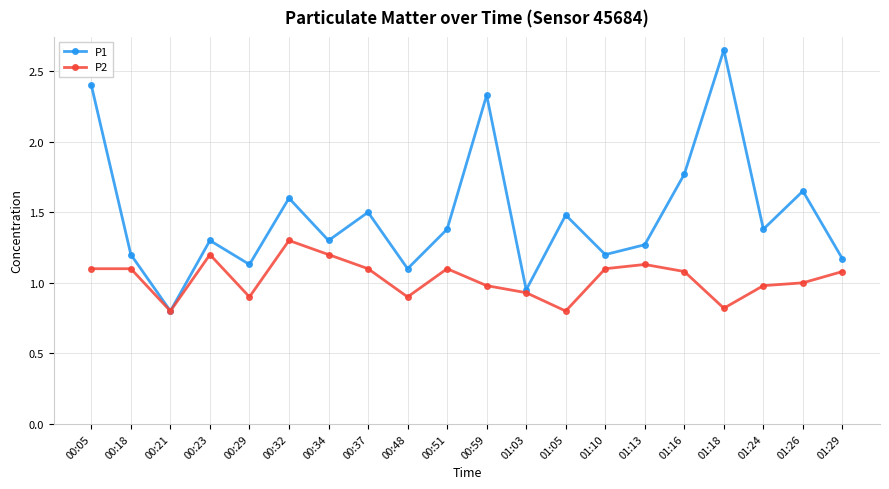

At which category does P2 reach its first local valley?

00:21